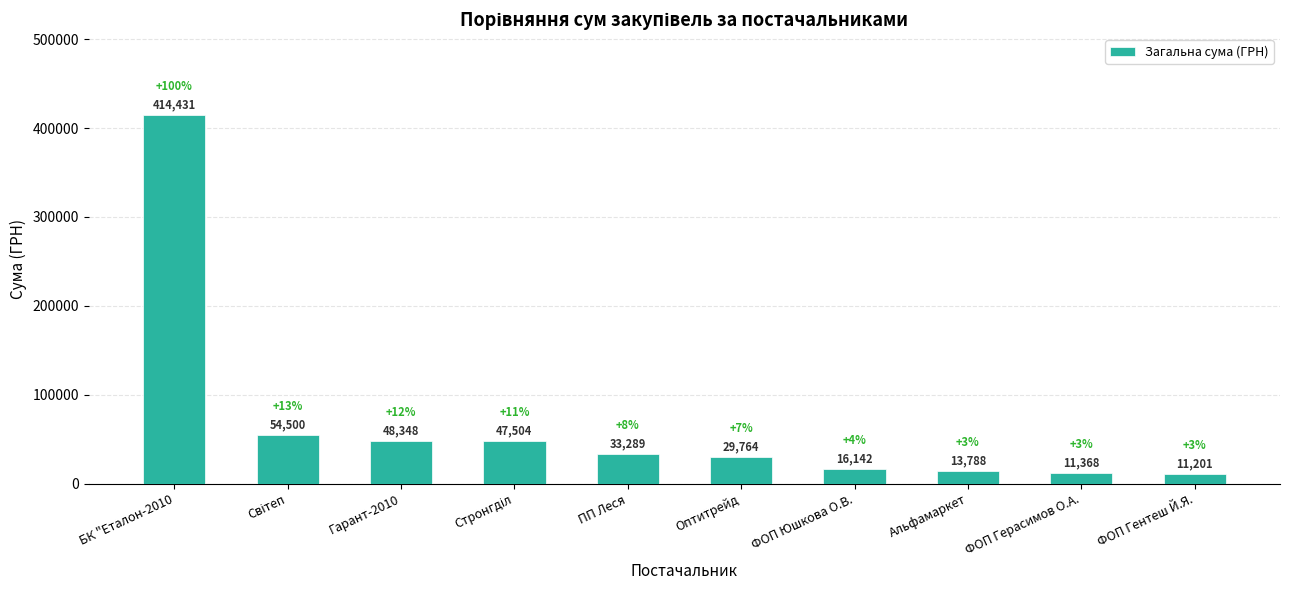

Does the chart contain any negative values?

No